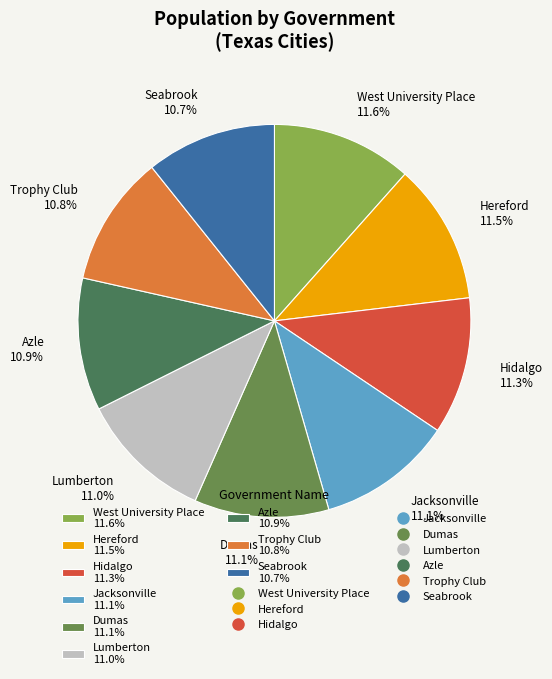

Combined, do Hereford 11.5% and Hidalgo 11.3% account for over 50%?

No